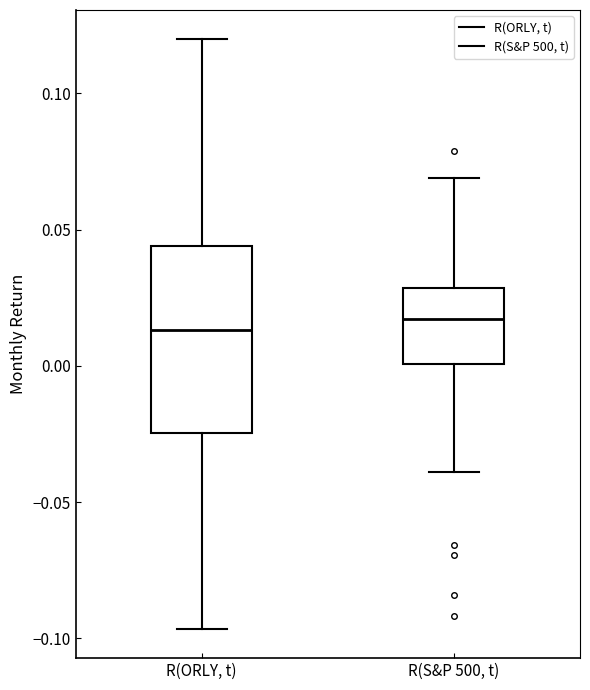

Which box is the tallest, from its lower edge to its upper edge?

R(ORLY, t)